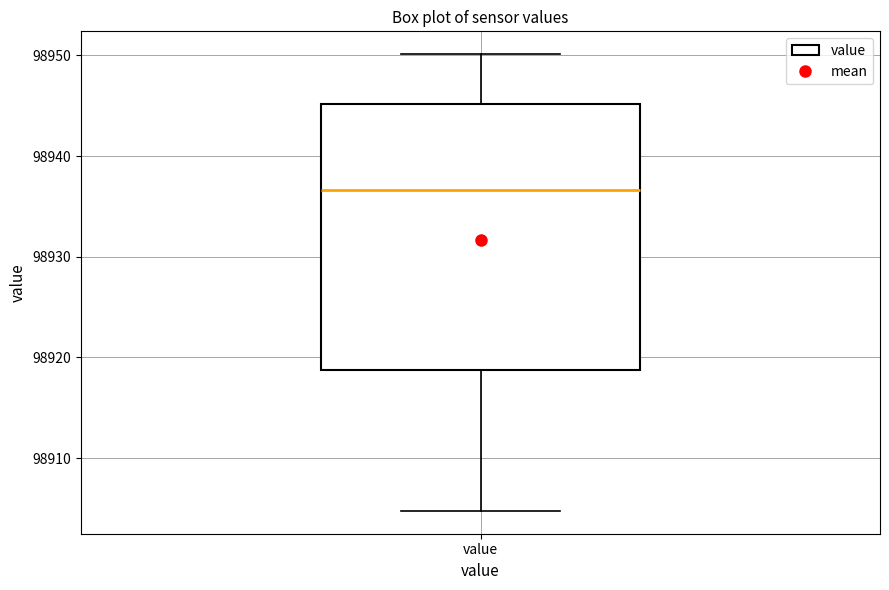

Transcribe this box plot: give where the median line is, the range the box spans, and where the two whiskers end, as read against the y-axis. The values are not printed on the chart, so give them approximately, as read against the axis.

median 98937, box 98919 to 98945, whiskers 98905 to 98950